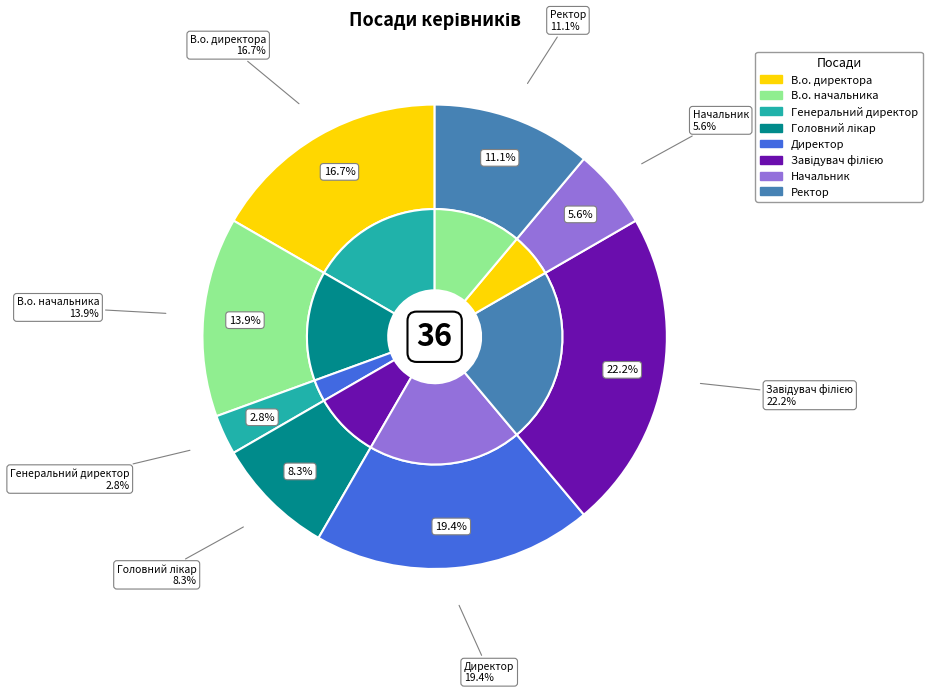

What is the smallest slice in the pie chart?

Генеральний директор